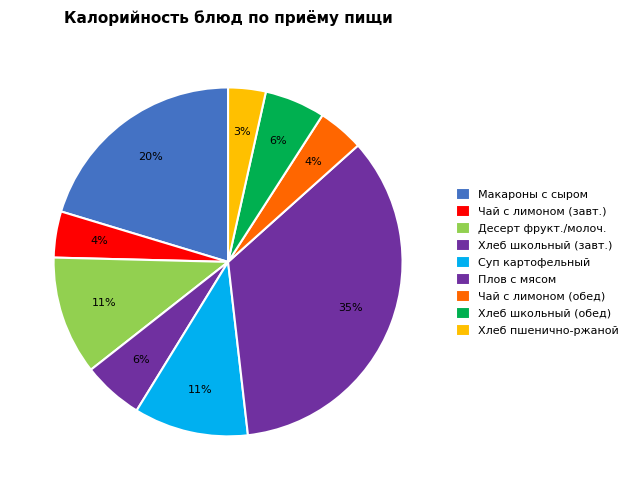

How many slices are in this pie chart?

9